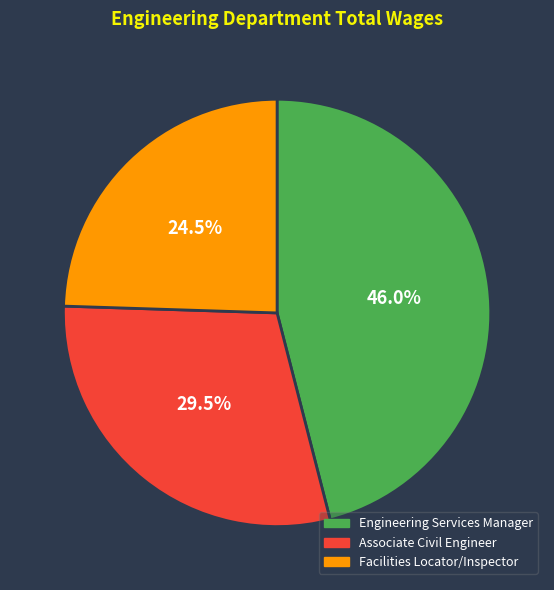

Which has a higher value, Associate Civil Engineer or Facilities Locator/Inspector?

Associate Civil Engineer